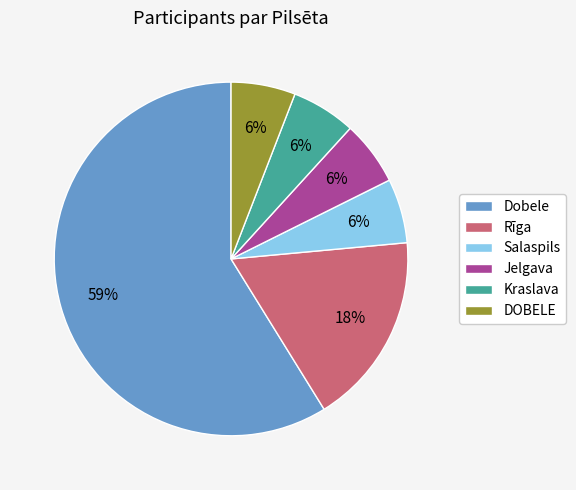

Is there any slice that represents more than half of the pie?

Yes